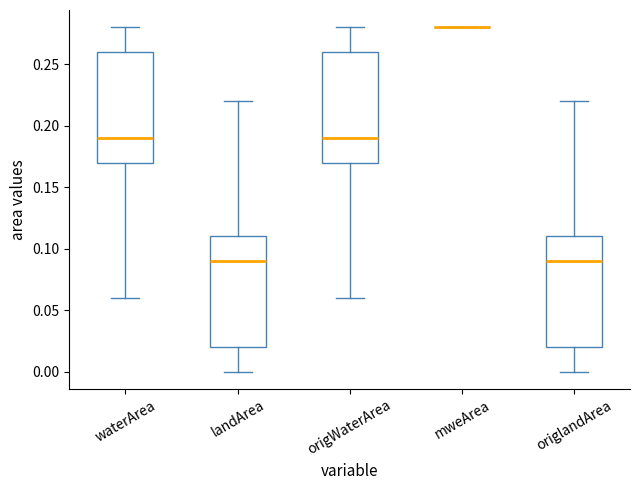

Reading left to right, read every box against the y-axis: the position of its median line, the range the box covers, and the ends of its whiskers. The values are not printed on the chart, so give them approximately, as read against the axis.

waterArea: median 0.19, box 0.17 to 0.26, whiskers 0.06 to 0.28
landArea: median 0.09, box 0.02 to 0.11, whiskers 0.00 to 0.22
origWaterArea: median 0.19, box 0.17 to 0.26, whiskers 0.06 to 0.28
mweArea: box collapsed to a line at 0.28, whiskers 0.28 to 0.28
origlandArea: median 0.09, box 0.02 to 0.11, whiskers 0.00 to 0.22